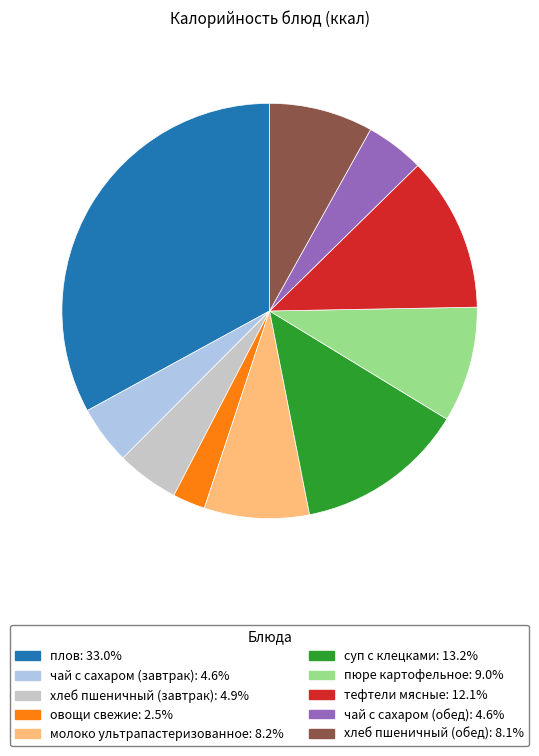

Is the sum of пюре картофельное and суп с клецками greater than half?

No